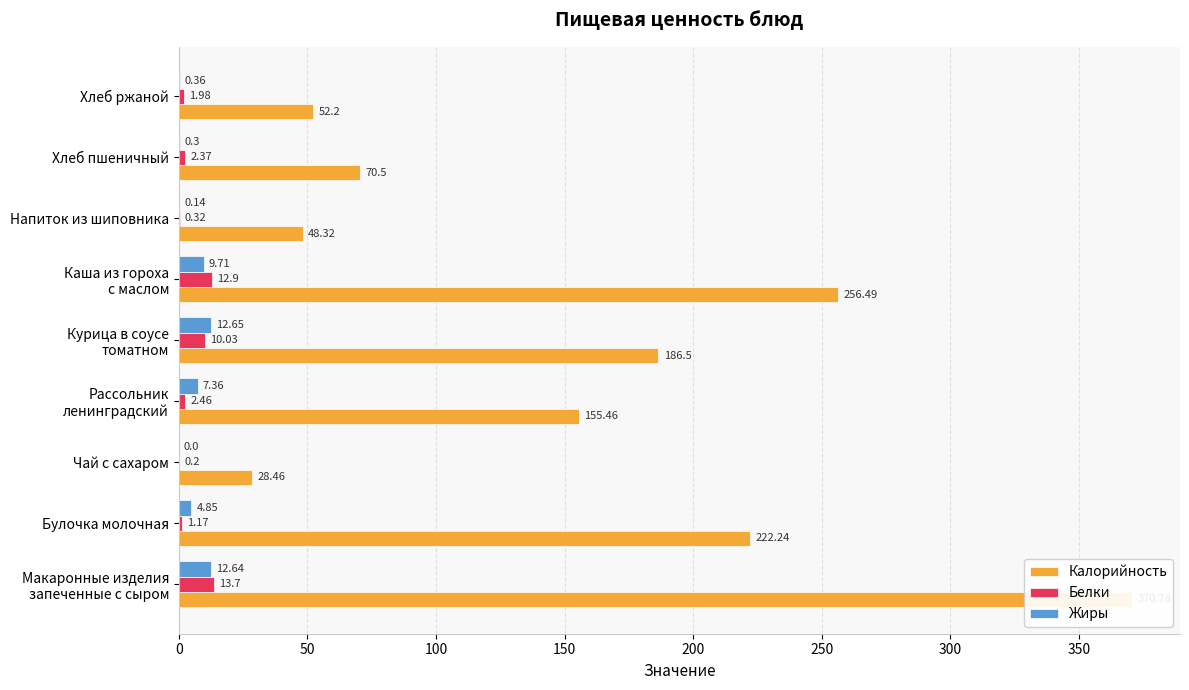

True or false: Жиры has a value of 0.5 at Хлеб пшеничный.

False